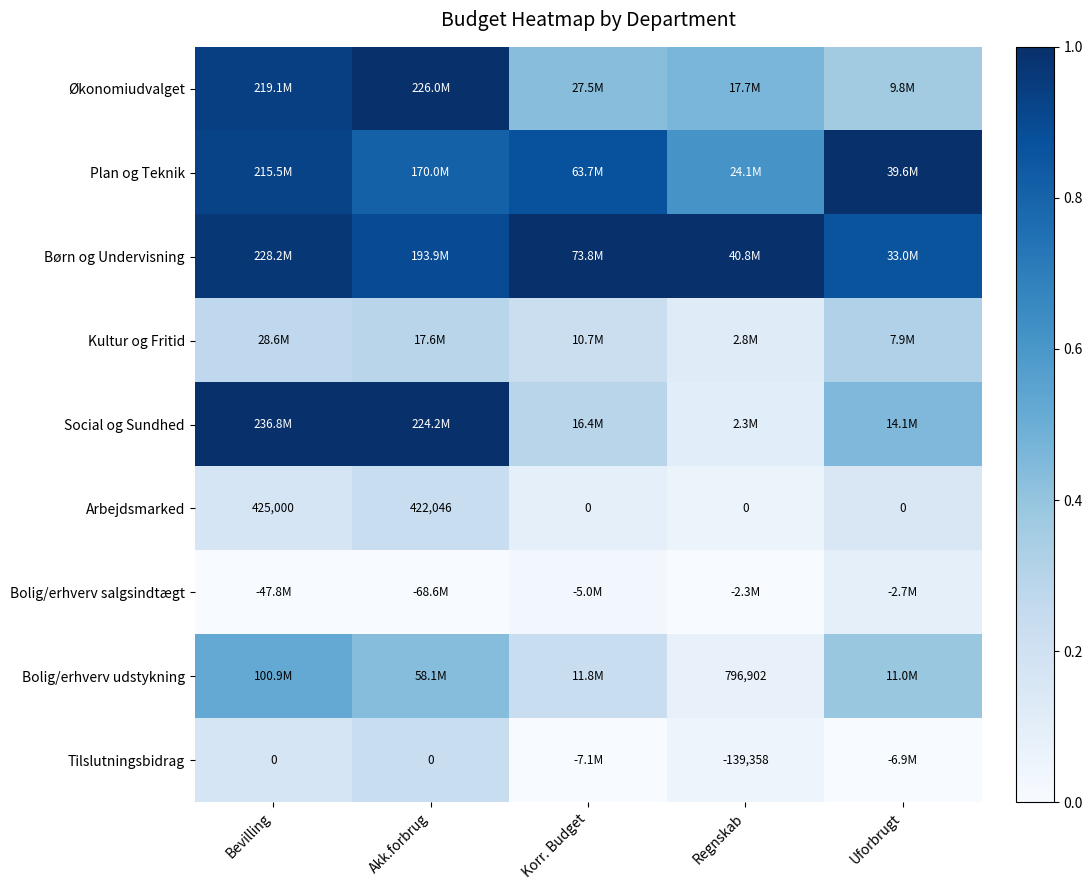

List the series in order of their peak value, lowest first.

Bolig/erhverv salgsindtægt, Tilslutningsbidrag, Arbejdsmarked, Kultur og Fritid, Bolig/erhverv udstykning, Økonomiudvalget, Plan og Teknik, Børn og Undervisning, Social og Sundhed